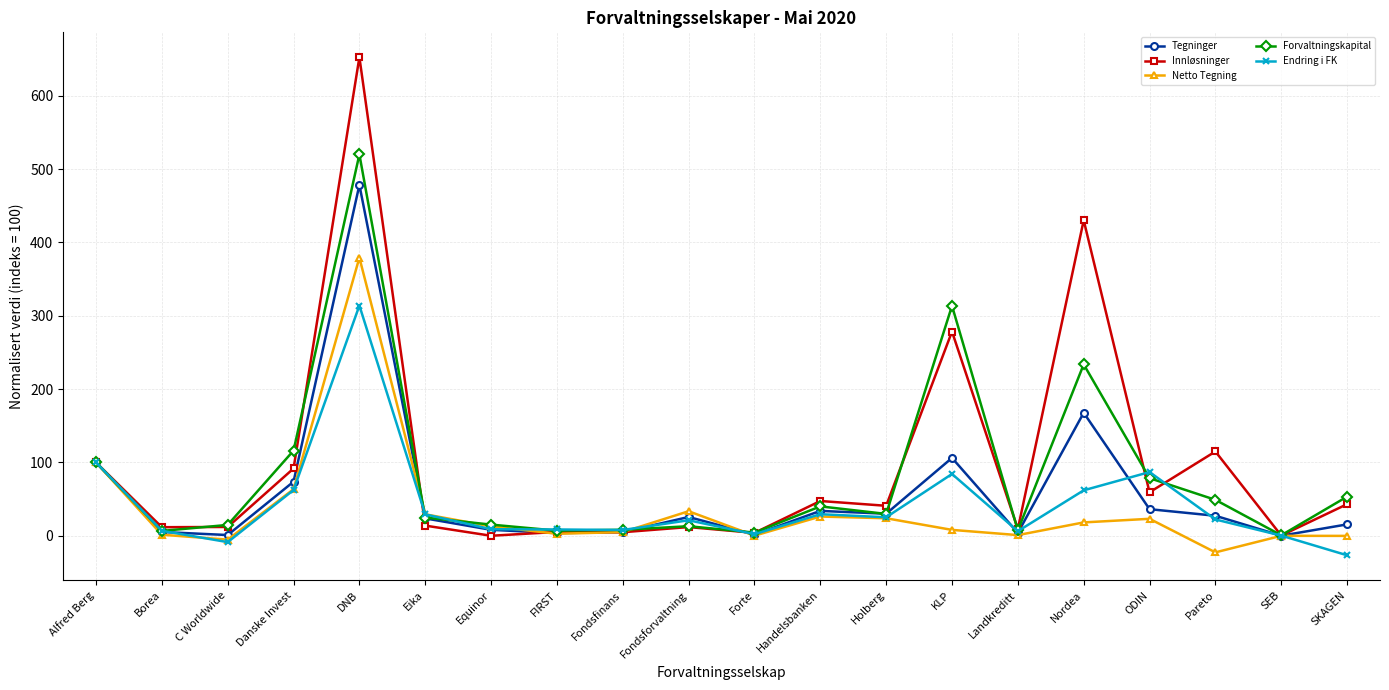

Is the value of Tegninger at SKAGEN greater than the value of Endring i FK at ODIN?

No